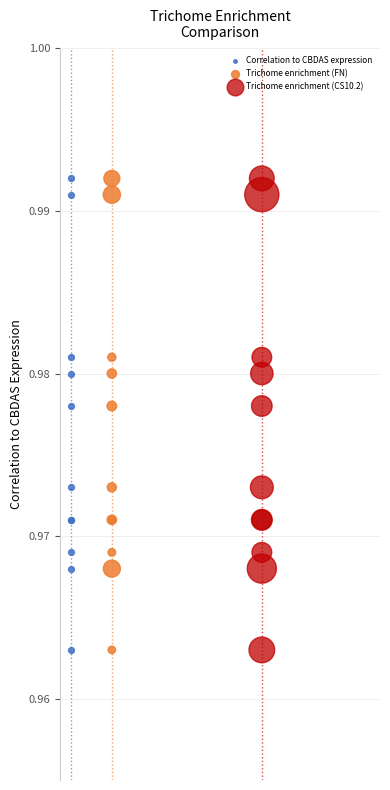

What are all the series names shown in the legend?

Correlation to CBDAS expression, Trichome enrichment (FN), Trichome enrichment (CS10.2)